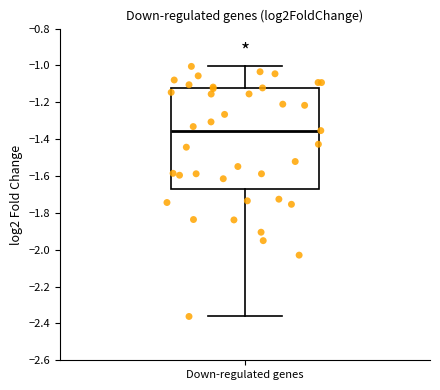

Read this box plot against the y-axis: the position of the median line, the range covered by the box, and the ends of both whiskers. The values are not printed on the chart, so give them approximately, as read against the axis.

median -1.36, box -1.68 to -1.12, whiskers -2.36 to -1.00